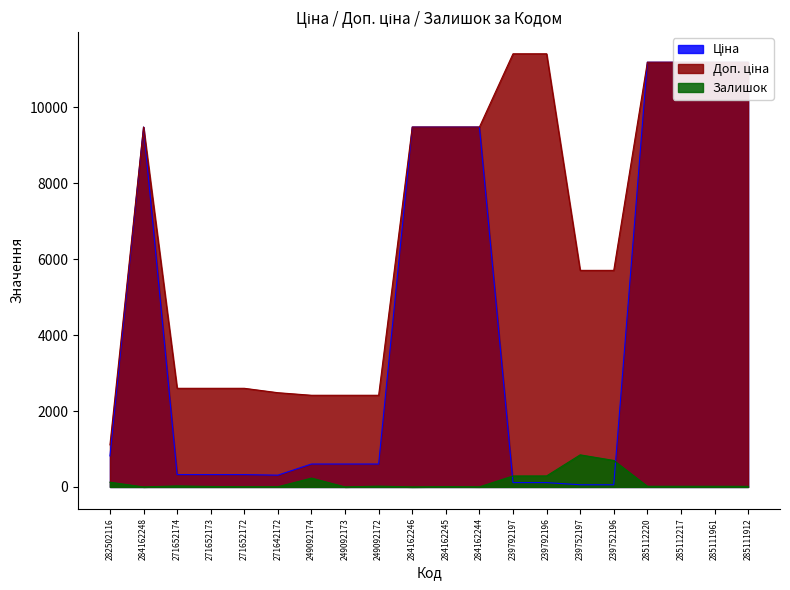

What is the sum of the Доп. ціна values at 249092172 and 285112220?

13603.0